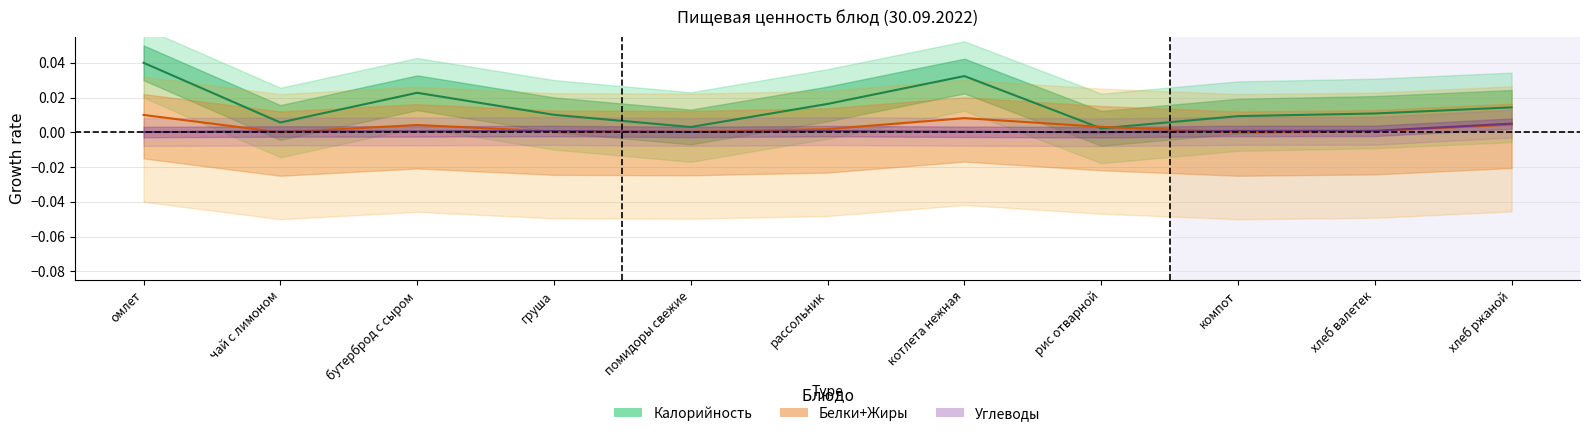

What position from the left is чай с лимоном?

2